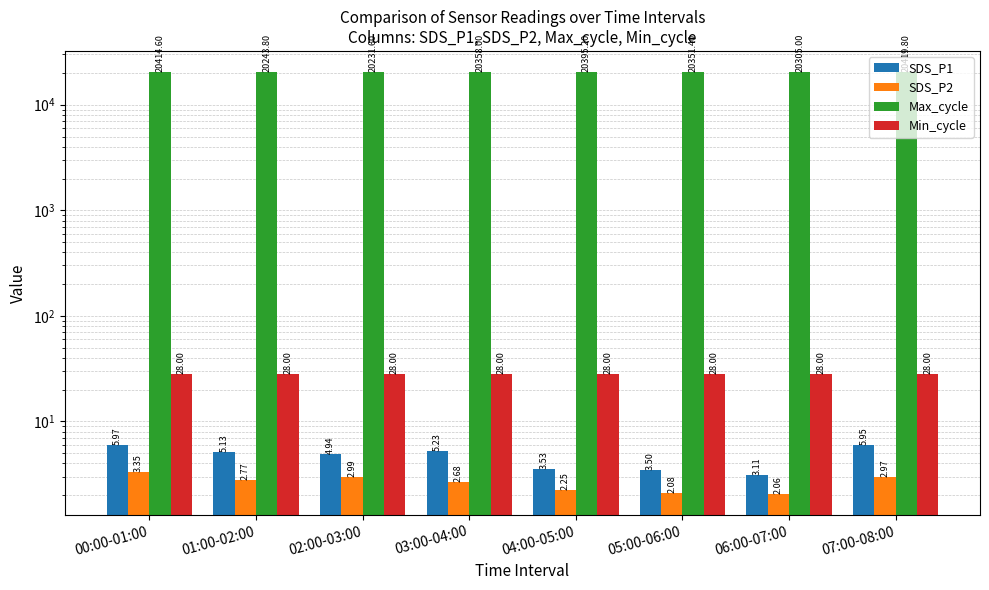

Between 04:00-05:00 and 07:00-08:00, which series saw the biggest shift?

Max_cycle